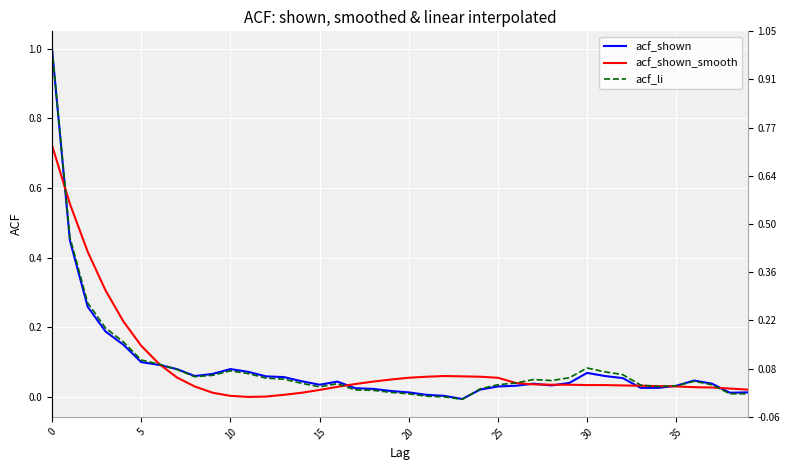

At which label does acf_shown_smooth reach its minimum?

11